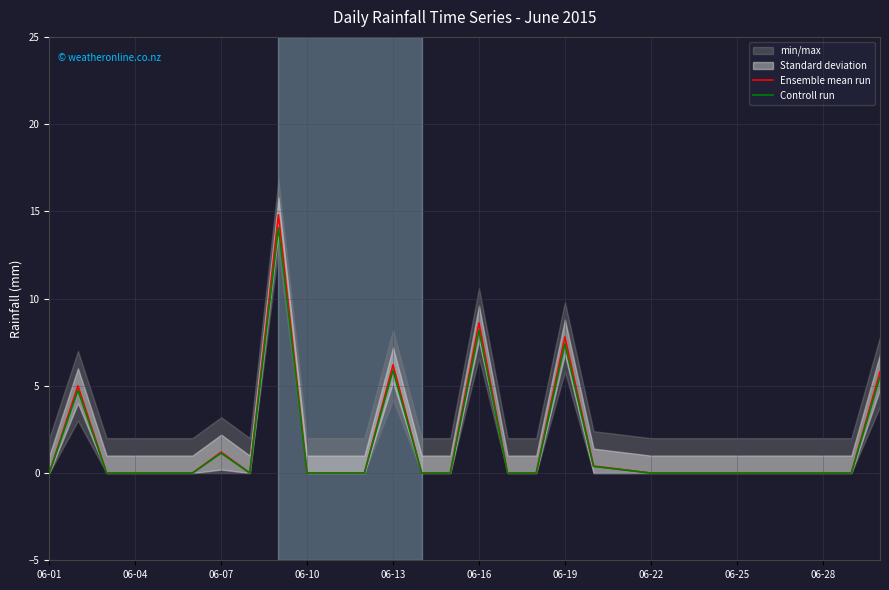

What is the greatest value displayed?

14.8